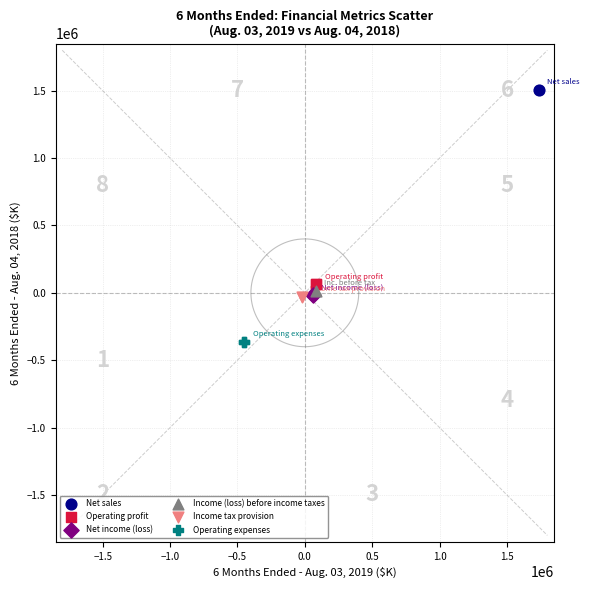

Which series reaches the minimum Y coordinate?

Operating expenses